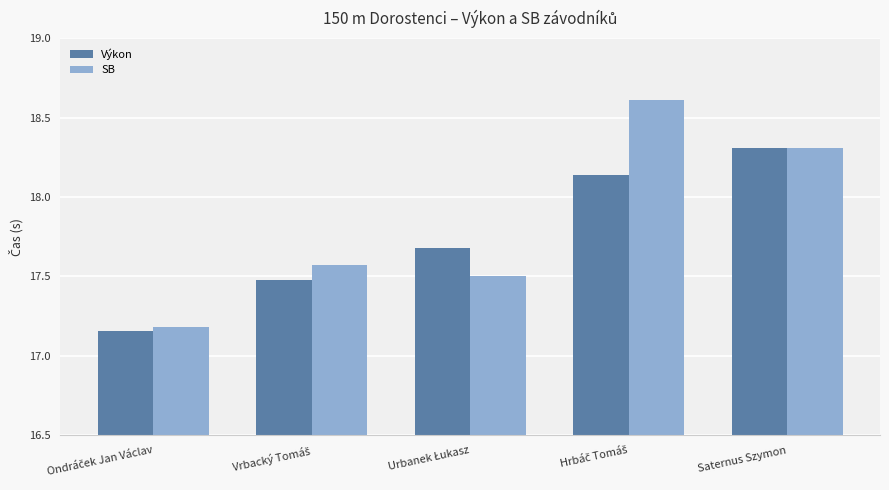

How many bars are there in total?

10